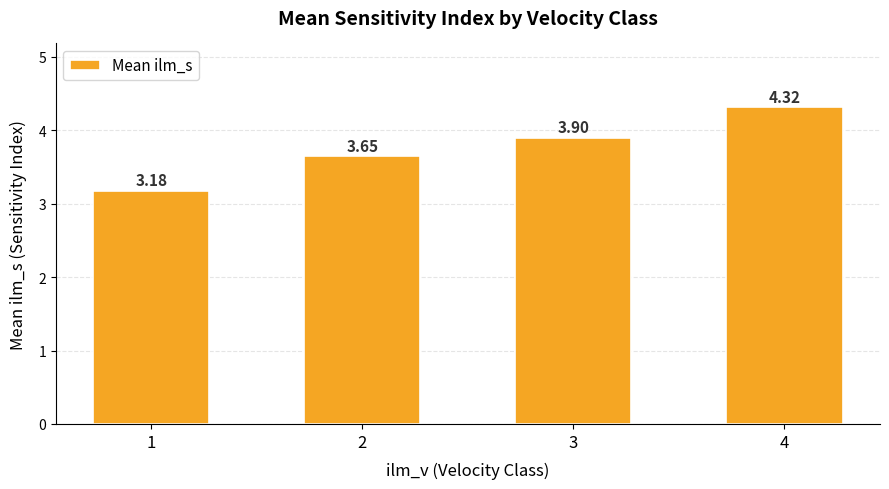

Rank the categories by value from highest to lowest.

4, 3, 2, 1